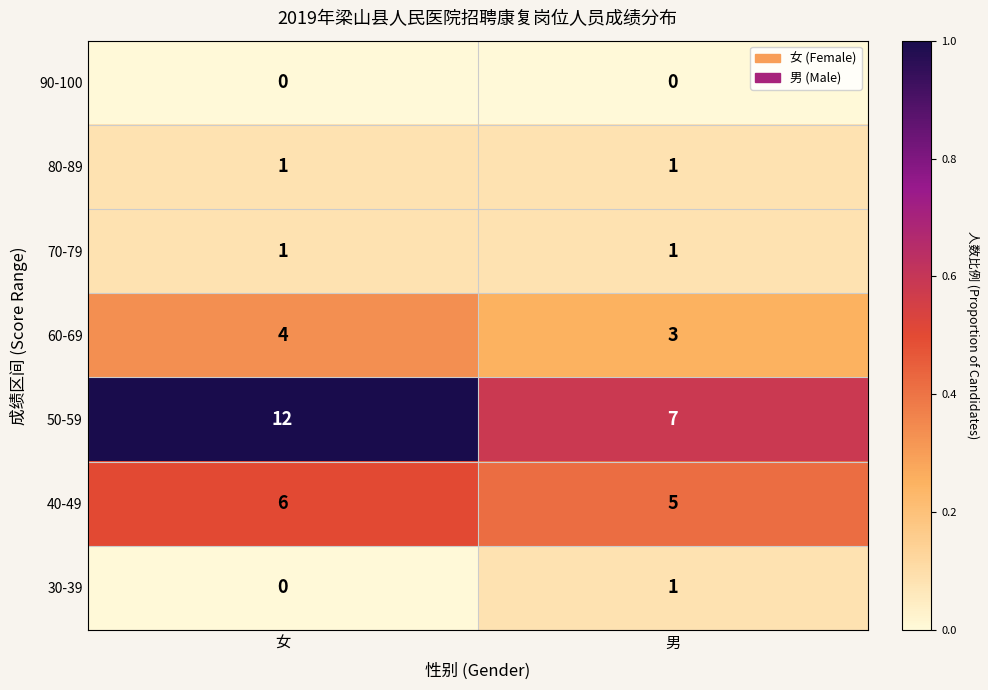

The 70-79 series shows 1 at 男. True or false?

True